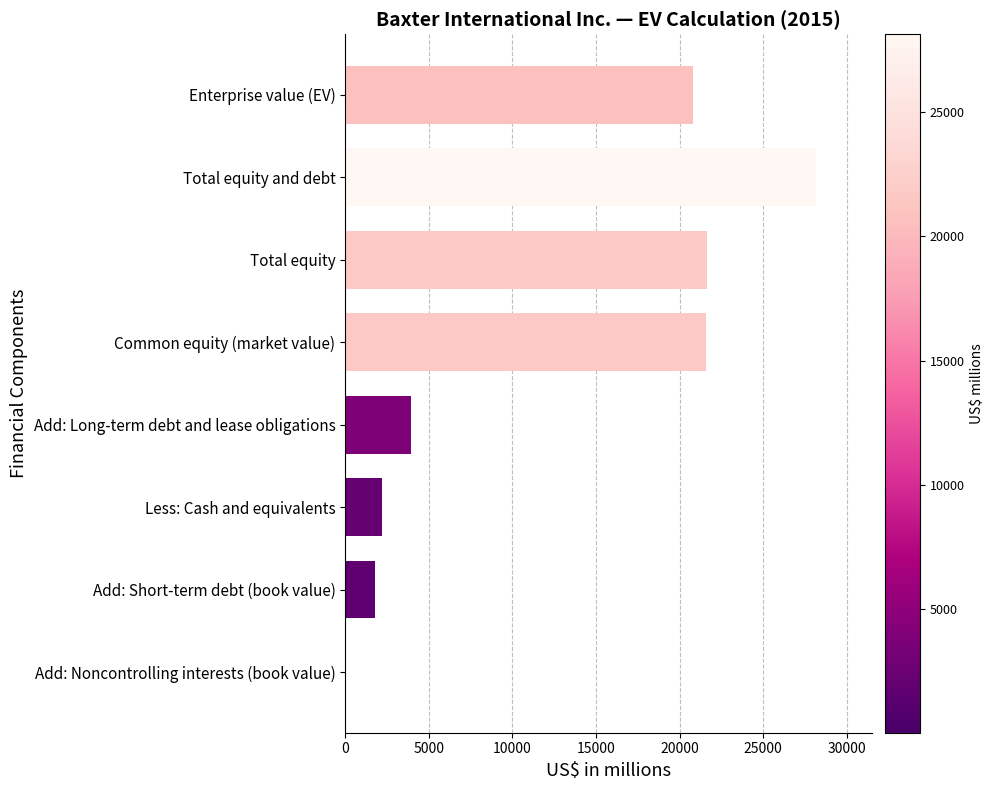

Which has a higher value, Add: Long-term debt and lease obligations or Less: Cash and equivalents?

Add: Long-term debt and lease obligations